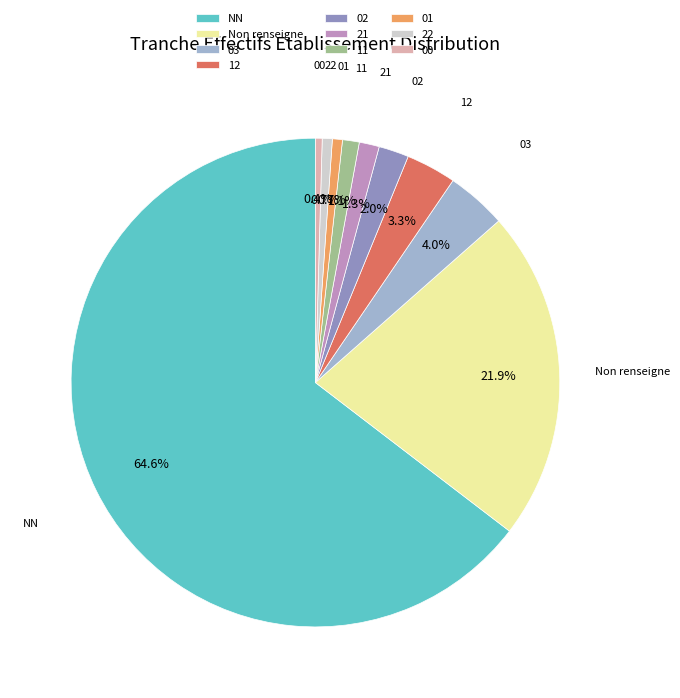

To the nearest percent, what portion does 02 represent?

2%